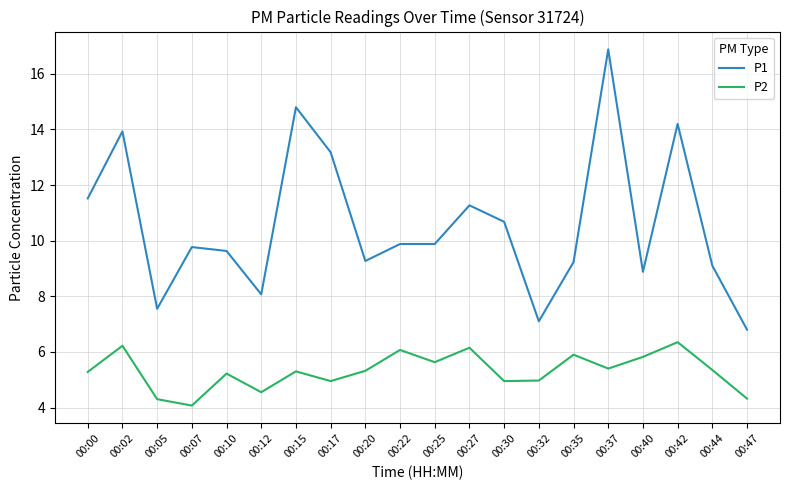

What is the approximate value of P2 at 00:47?

4.3